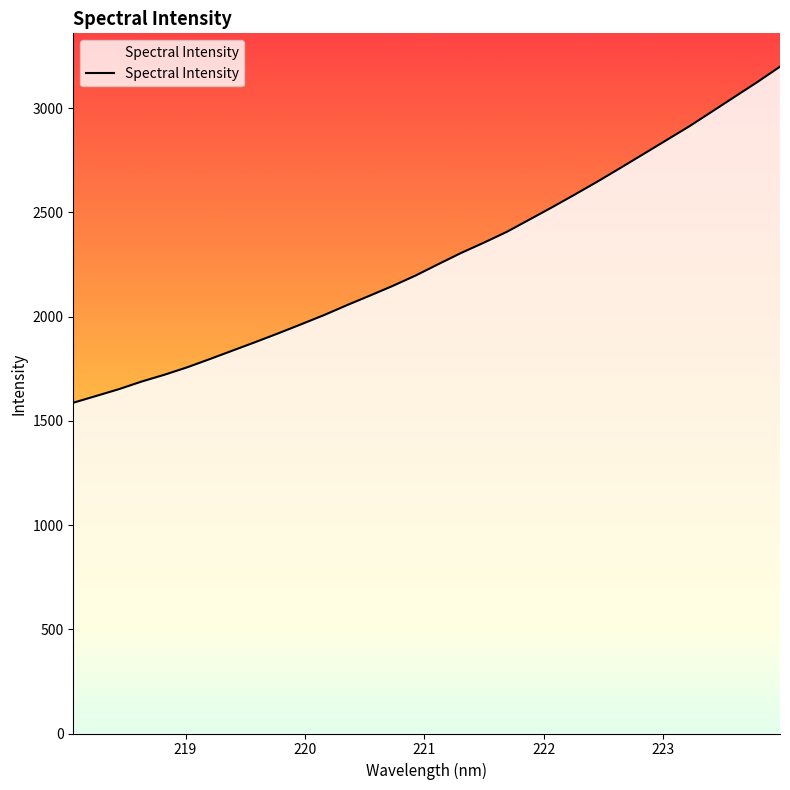

What is the minimum value shown in the chart?

1587.0